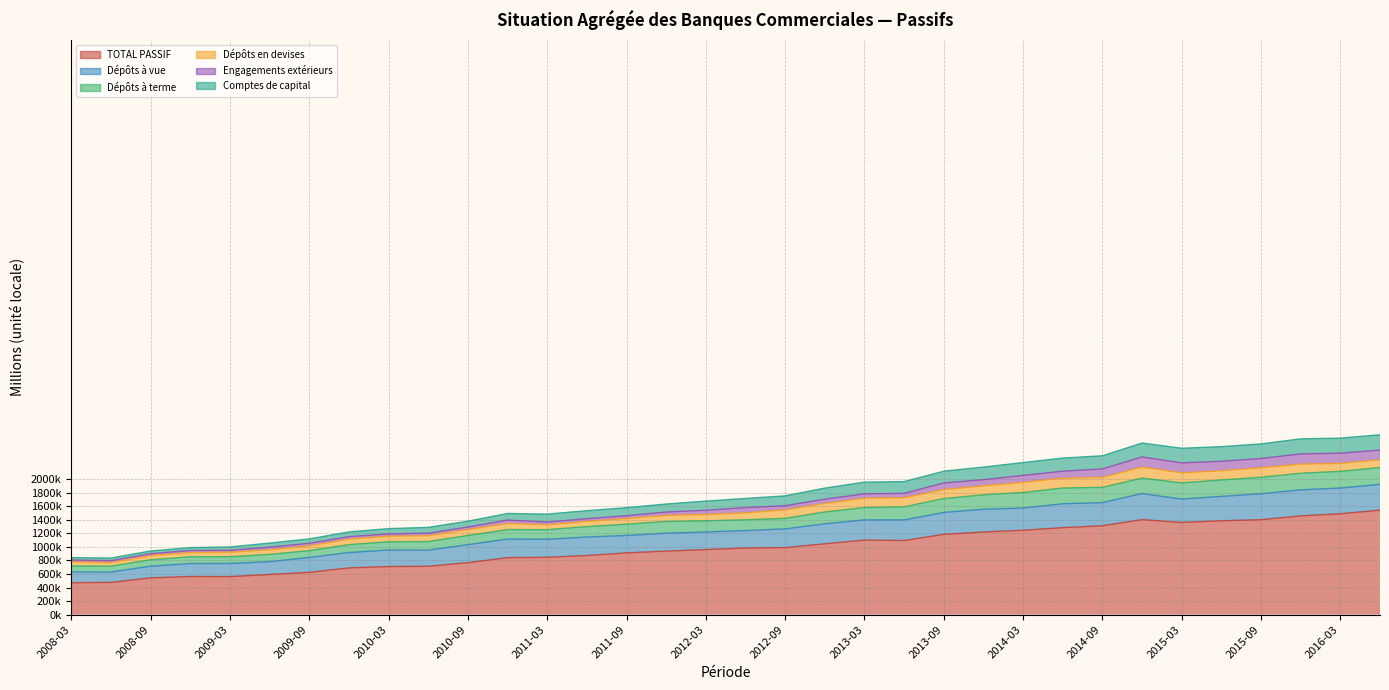

What is the difference between the maximum and minimum values in the TOTAL PASSIF series?

1069456.3